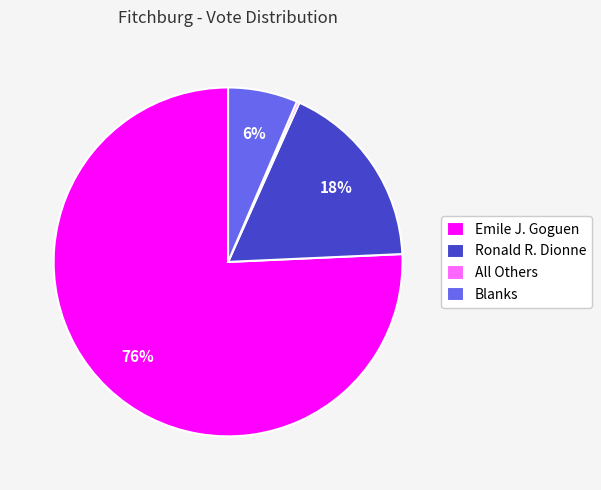

To the nearest percent, what is the combined percentage of Blanks and Ronald R. Dionne?

24%